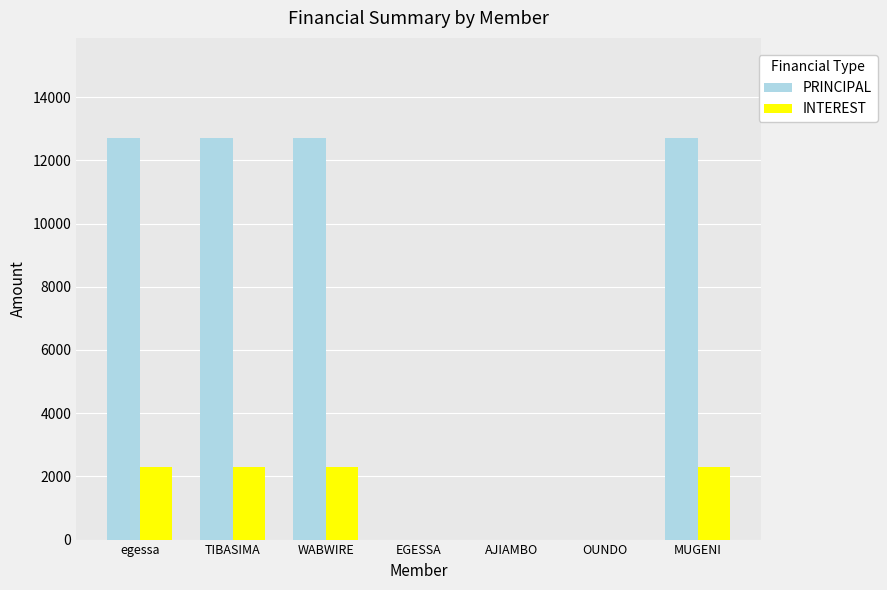

What is the total value across all series at egessa?

15000